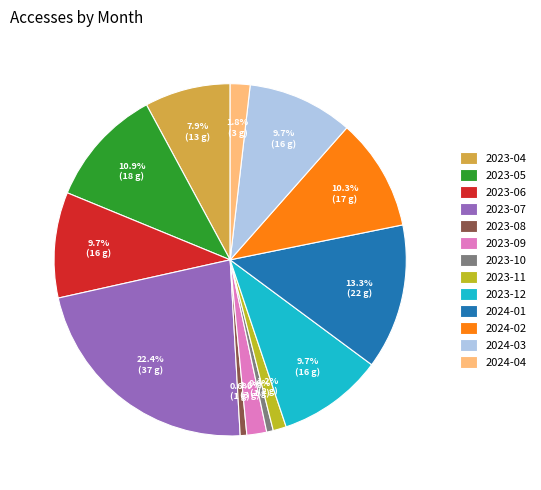

What percentage is NOT represented by 2023-12?

90.3%